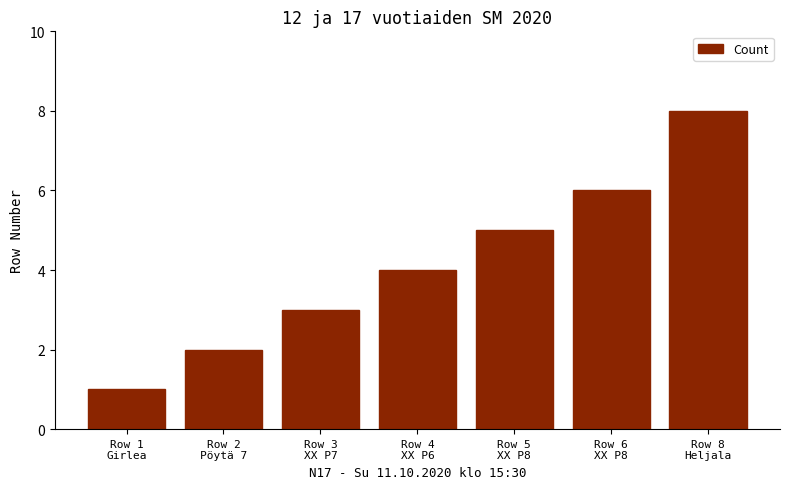

Is it true that the value at Row 6
XX P8 is 6?

True